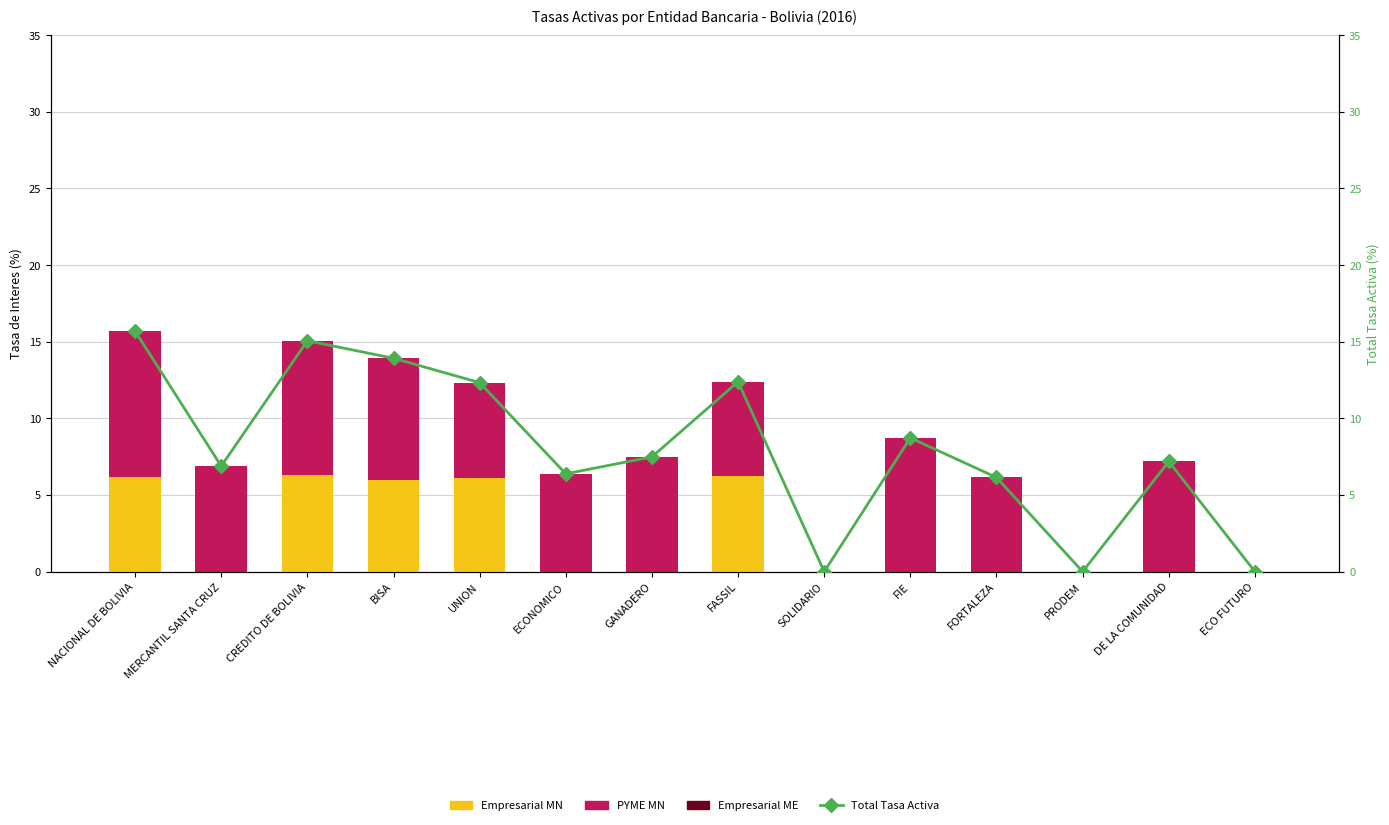

The Empresarial ME series shows 0.0 at SOLIDARIO. True or false?

True